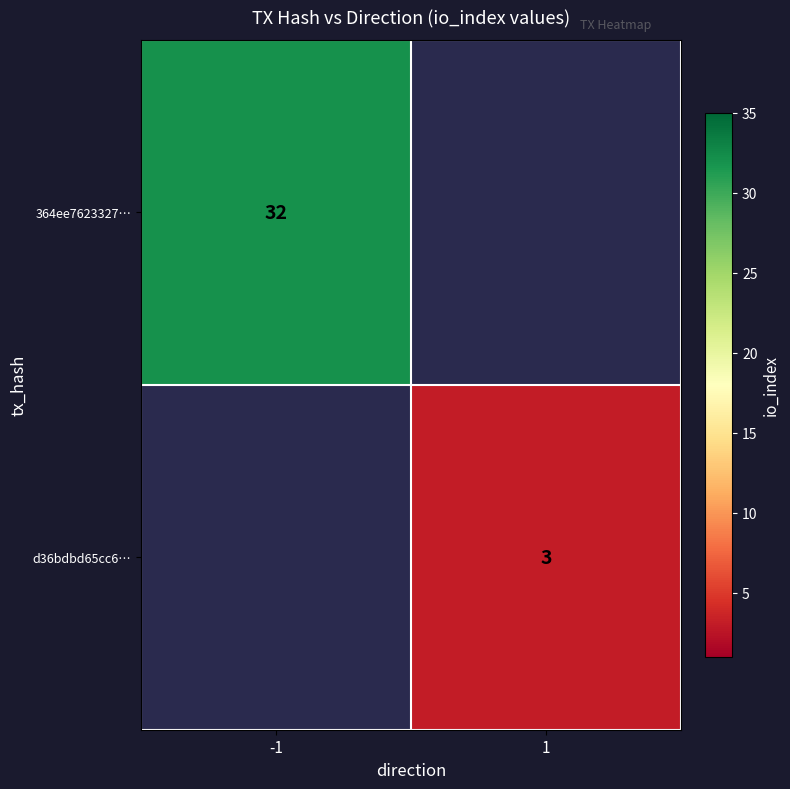

True or false: d36bdbd65cc6… has a value of 1 at 1.

False